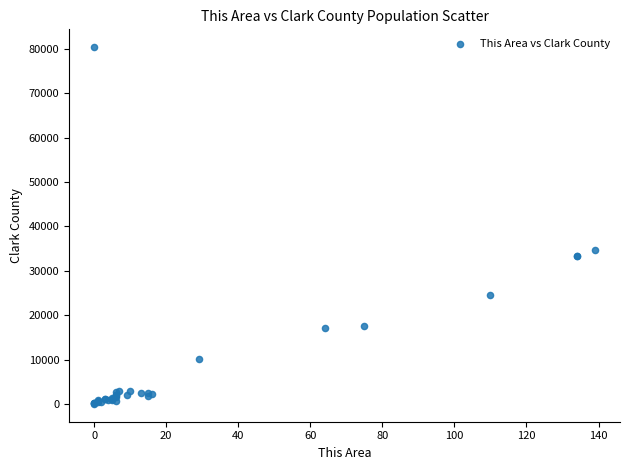

What Y value in the scatter plot is closest to 40183?

34690